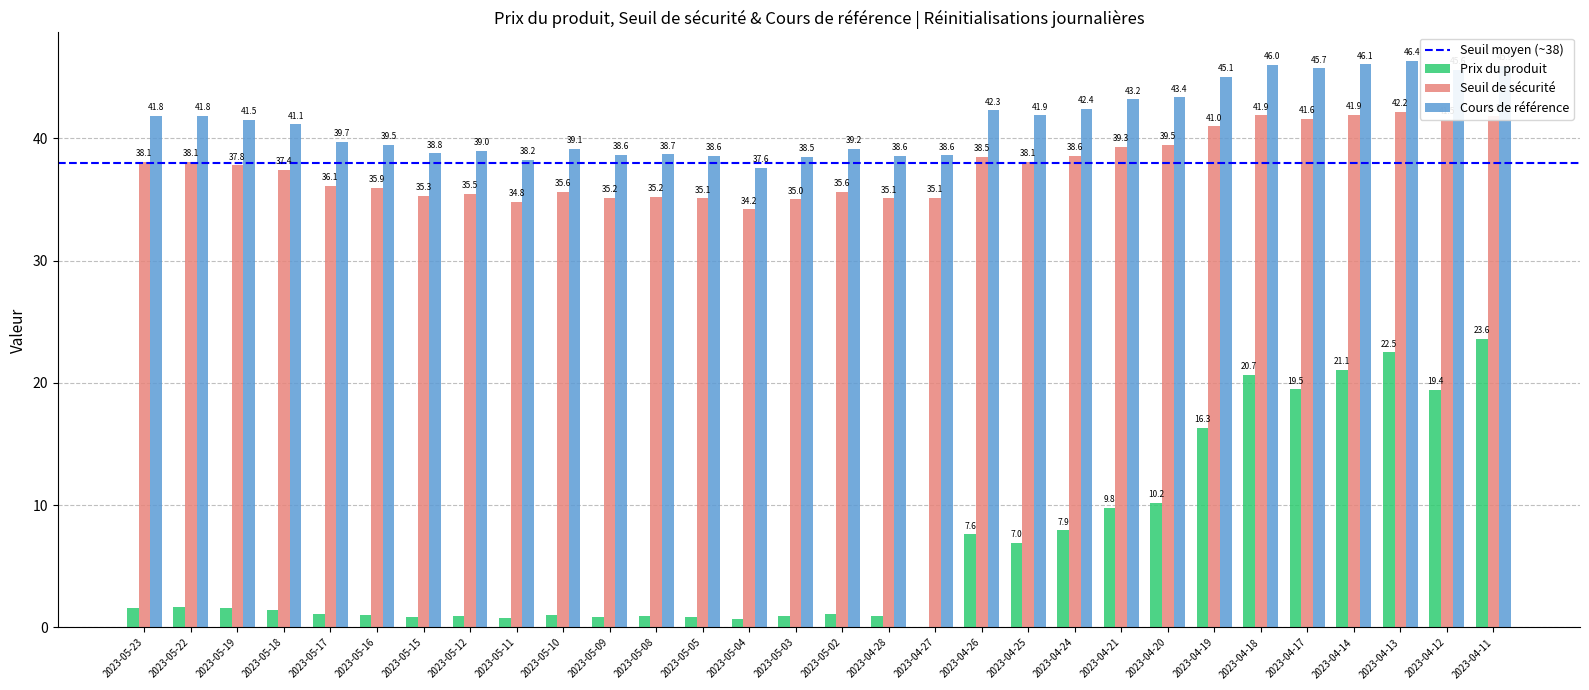

The value of Seuil de sécurité at 2023-05-19 is 53.0. True or false?

False